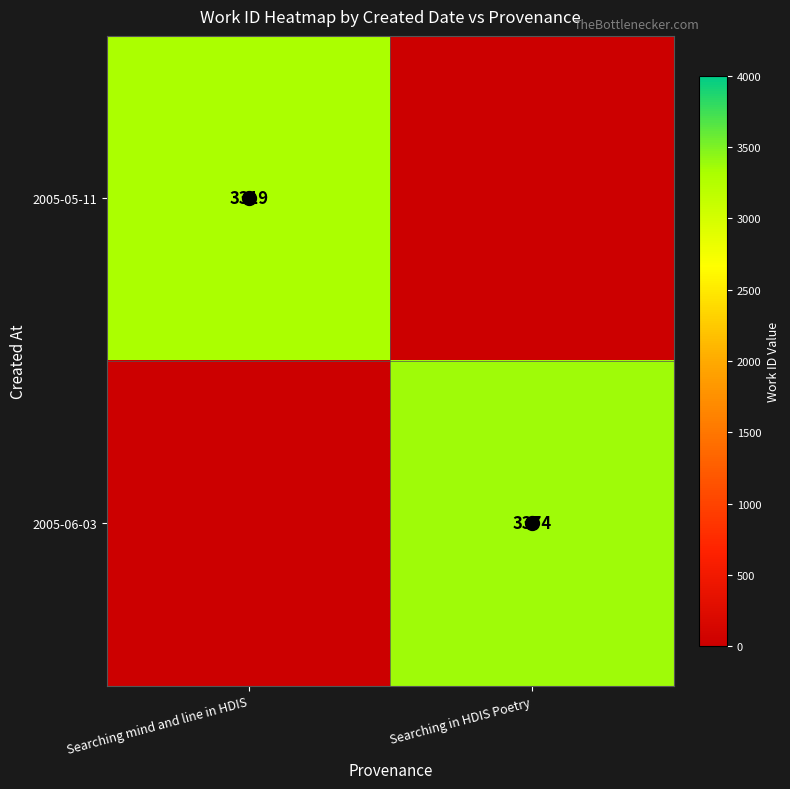

Is it true that 2005-06-03 equals 3374 at Searching in HDIS Poetry?

True